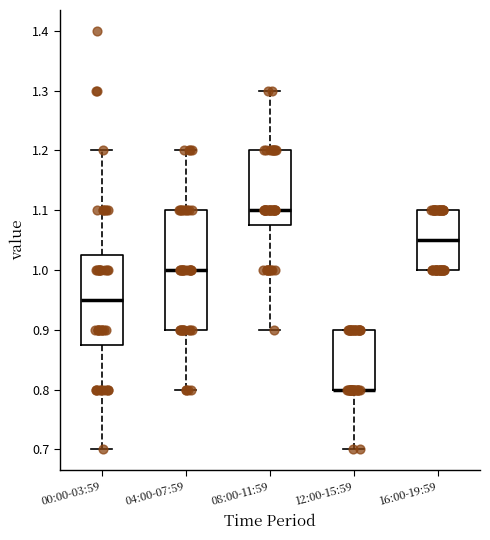

Where is the upper edge of the box for 16:00-19:59 on the y-axis? The values are not printed on the chart, so give them approximately, as read against the axis.

1.10